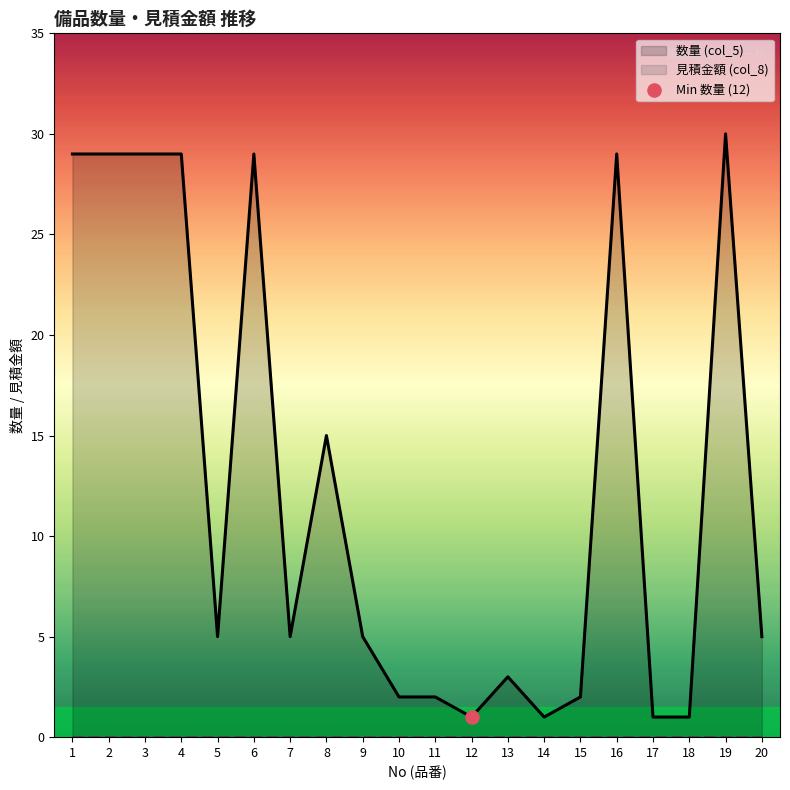

What is the change in value from 9 to 10?

-3